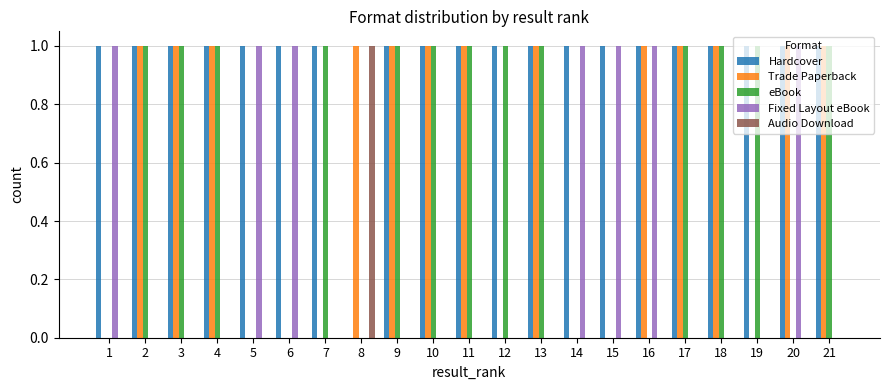

How many eBook values are between 0 and 1?

21